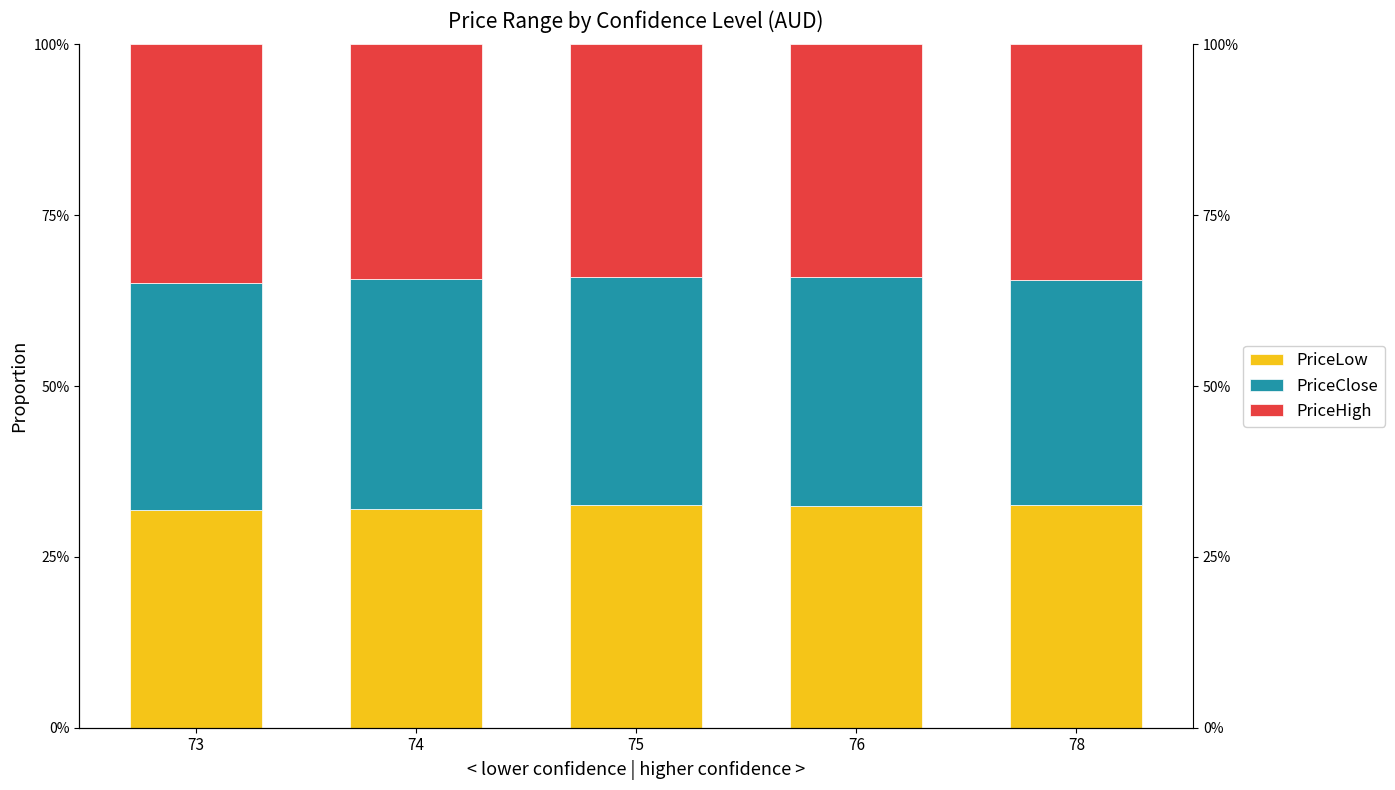

What are all the series names shown in the legend?

PriceLow, PriceClose, PriceHigh